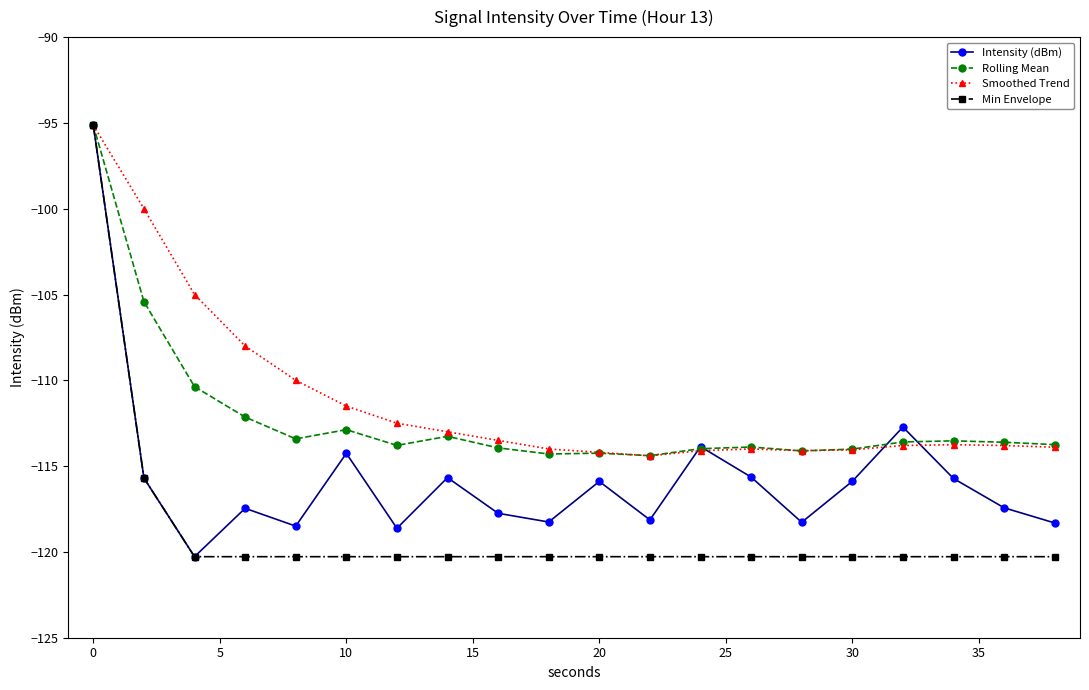

What is the value of the Intensity (dBm) point at the 2nd from the left?

-115.7